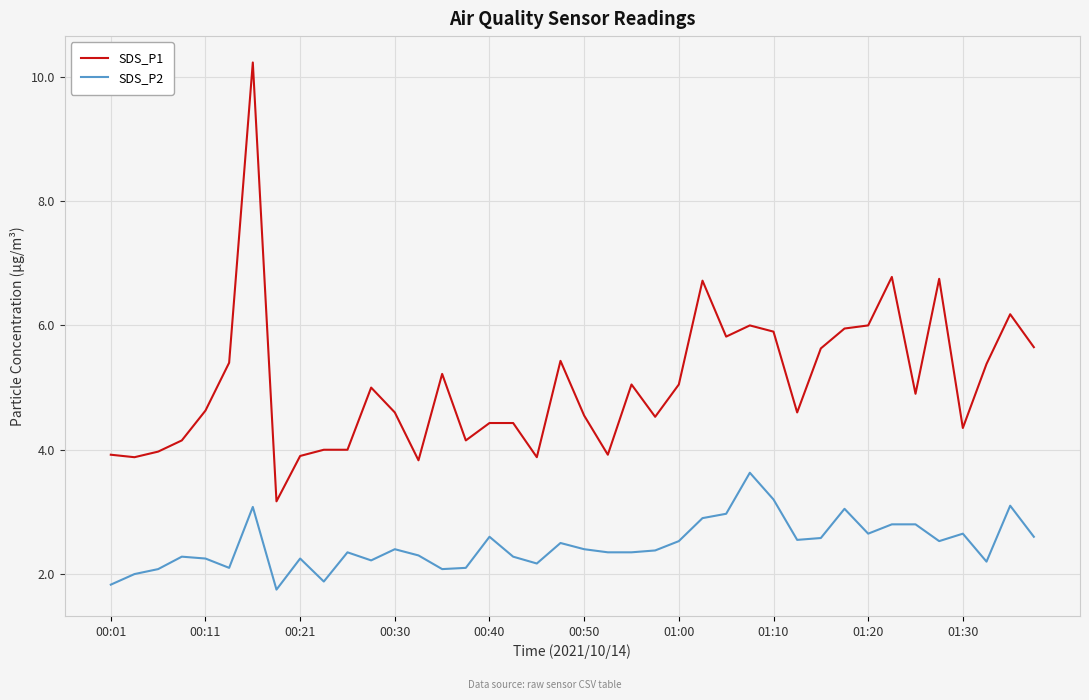

What are all the series names shown in the legend?

SDS_P1, SDS_P2